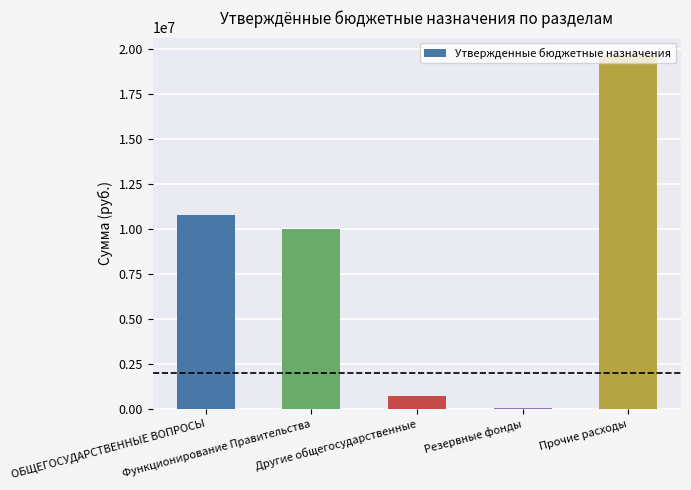

How many distinct data groups are displayed?

1